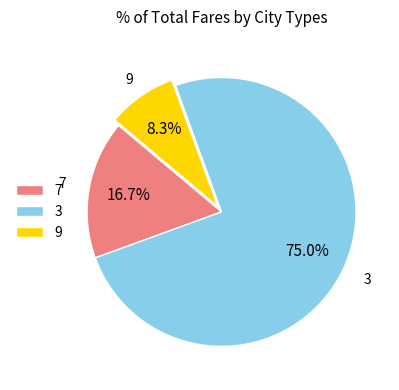

Rank the categories by value from highest to lowest.

3, 7, 9